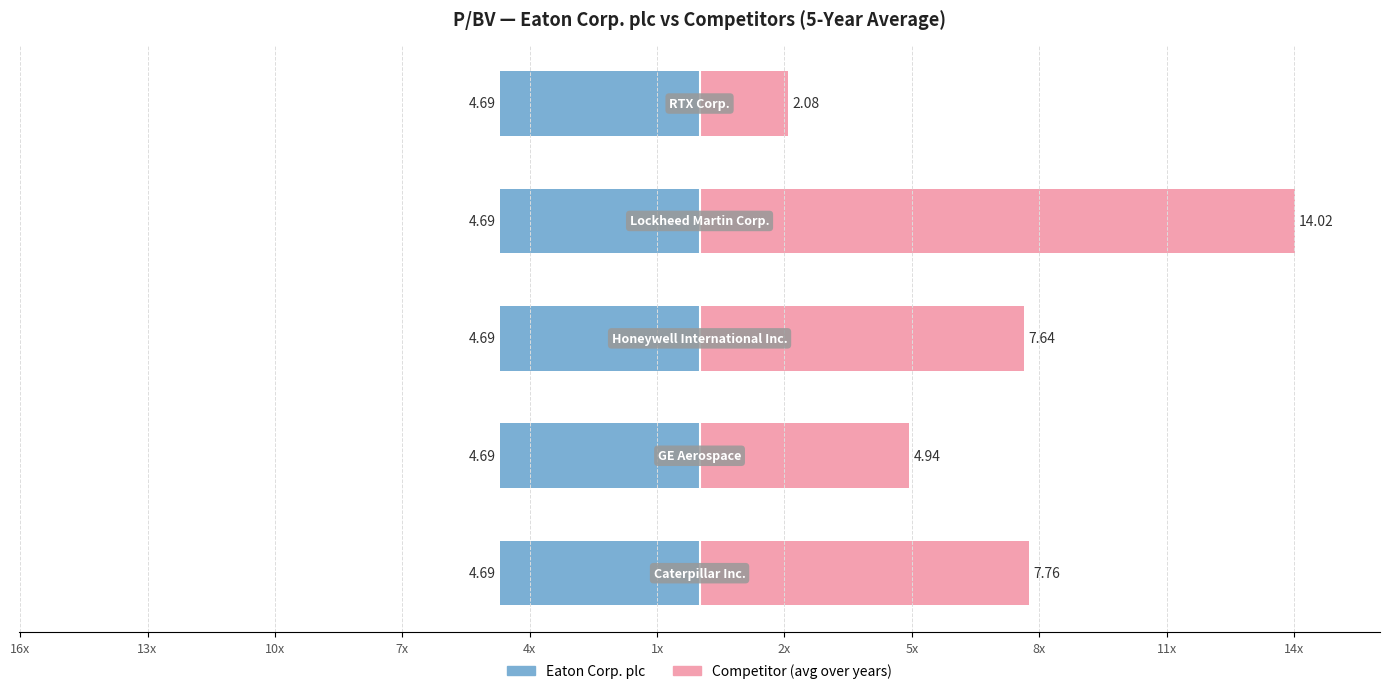

List the series in order of their overall mean, lowest first.

Eaton Corp. plc, Competitor (avg over years)